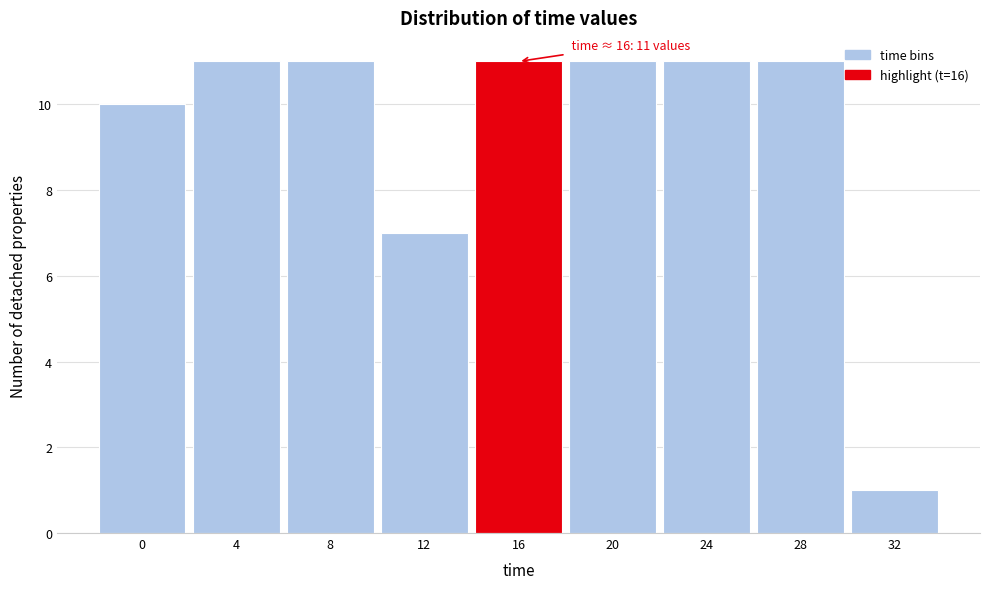

Reading left to right, extract all data points from this chart.

10	11	11	7	11	11	11	11	1